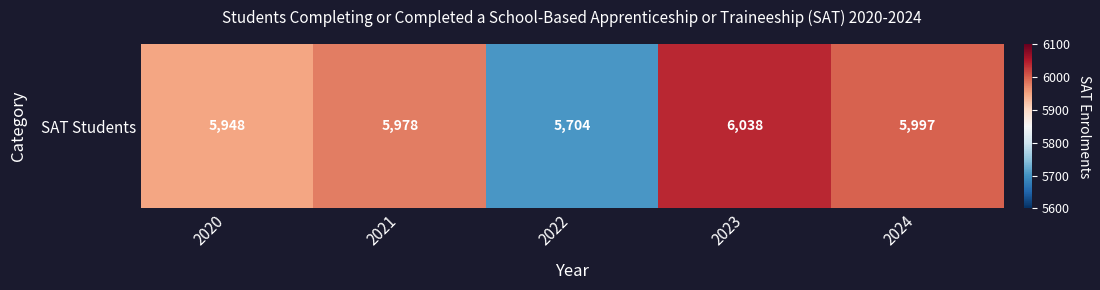

Reading right to left, what are all the values shown in this chart?

5997	6038	5704	5978	5948